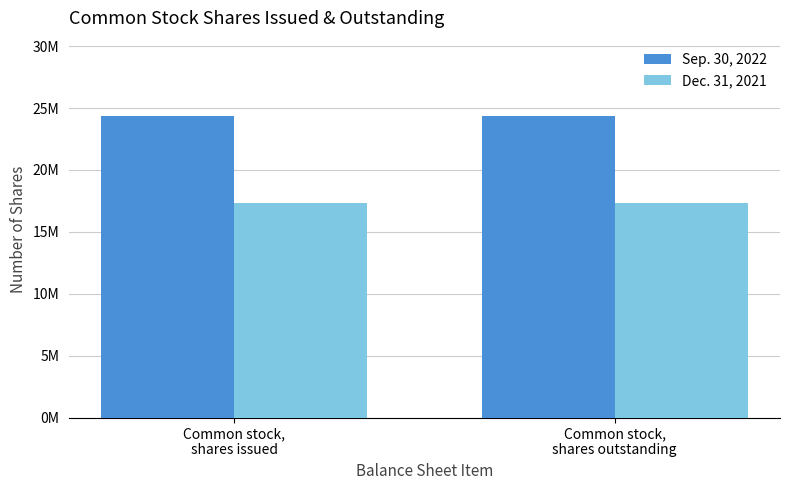

Does the chart contain any negative values?

No